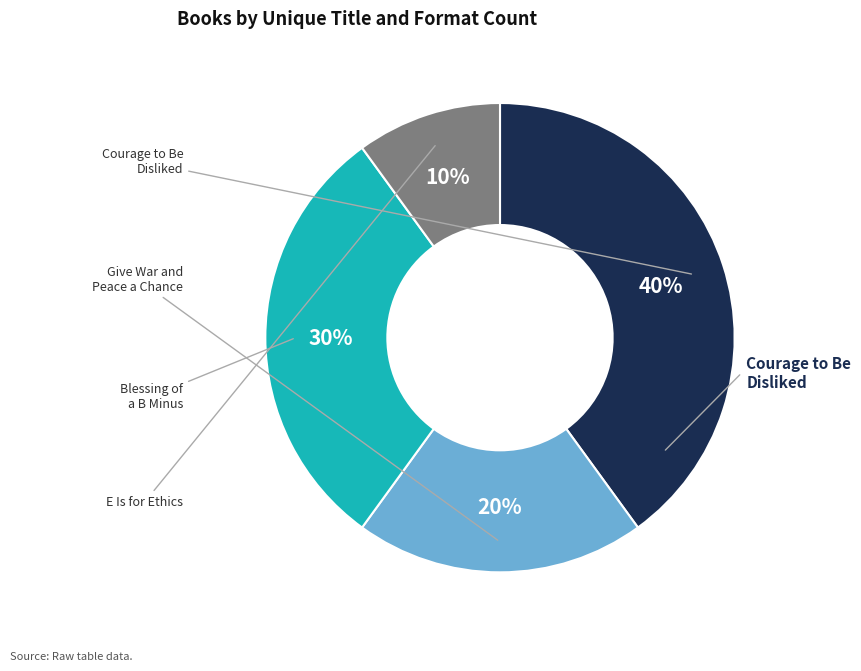

To the nearest percent, what is the combined percentage of E Is for Ethics and Give War and Peace a Chance?

30%